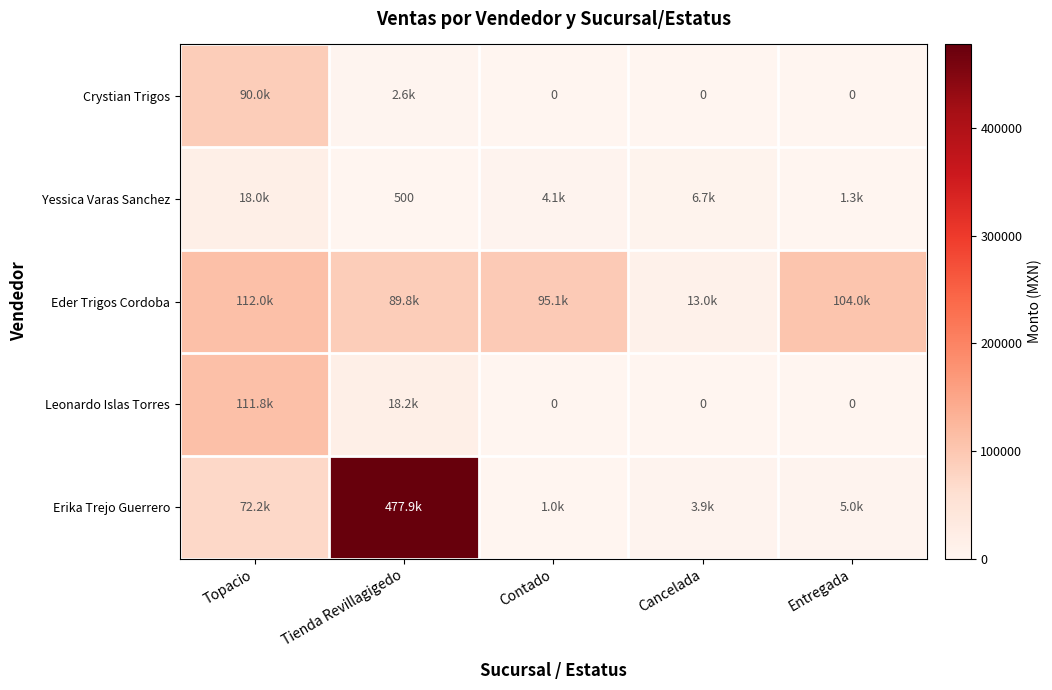

The Erika Trejo Guerrero series shows 111580 at Topacio. True or false?

False